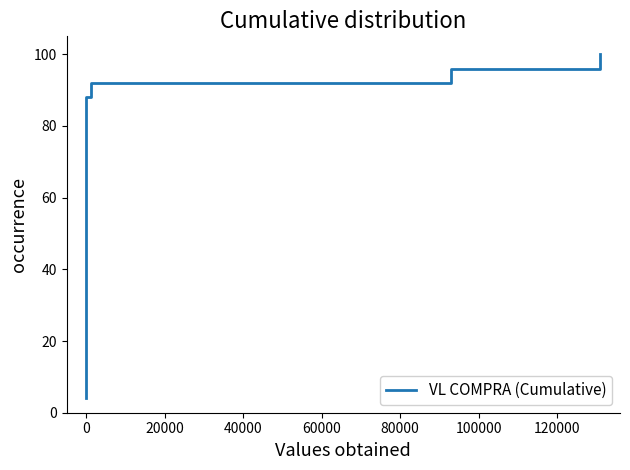

Is this an area chart (filled region under the line)?

No